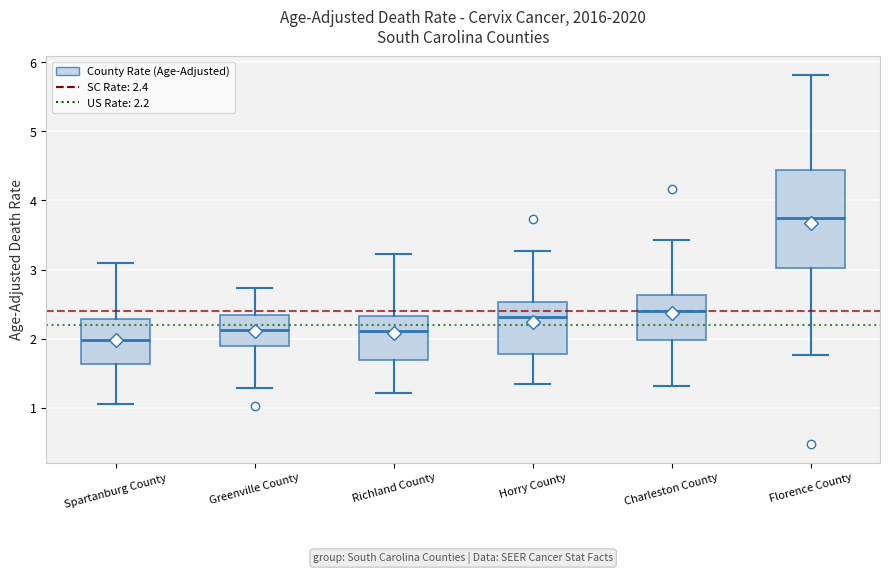

Which box's median line is the lowest?

Spartanburg County